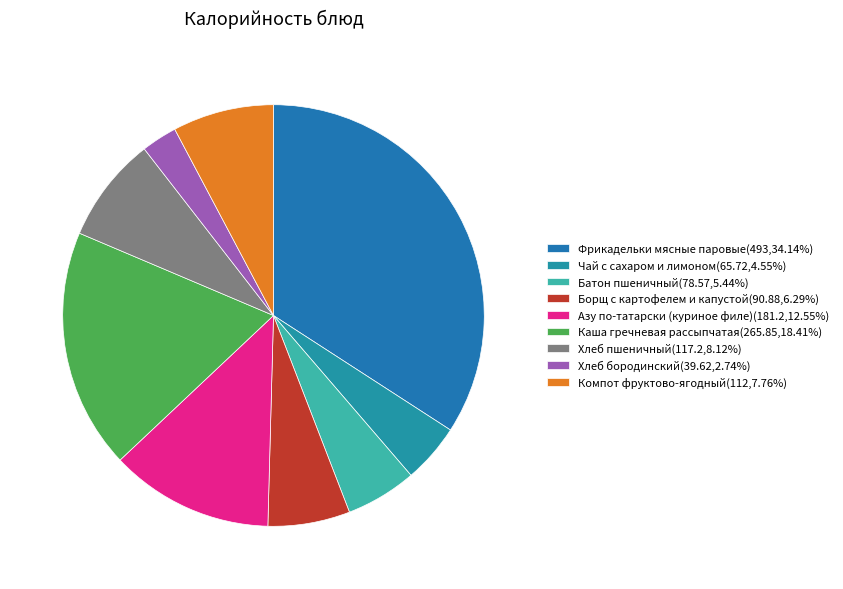

Is it true that Хлеб пшеничный is 16% of the pie?

False